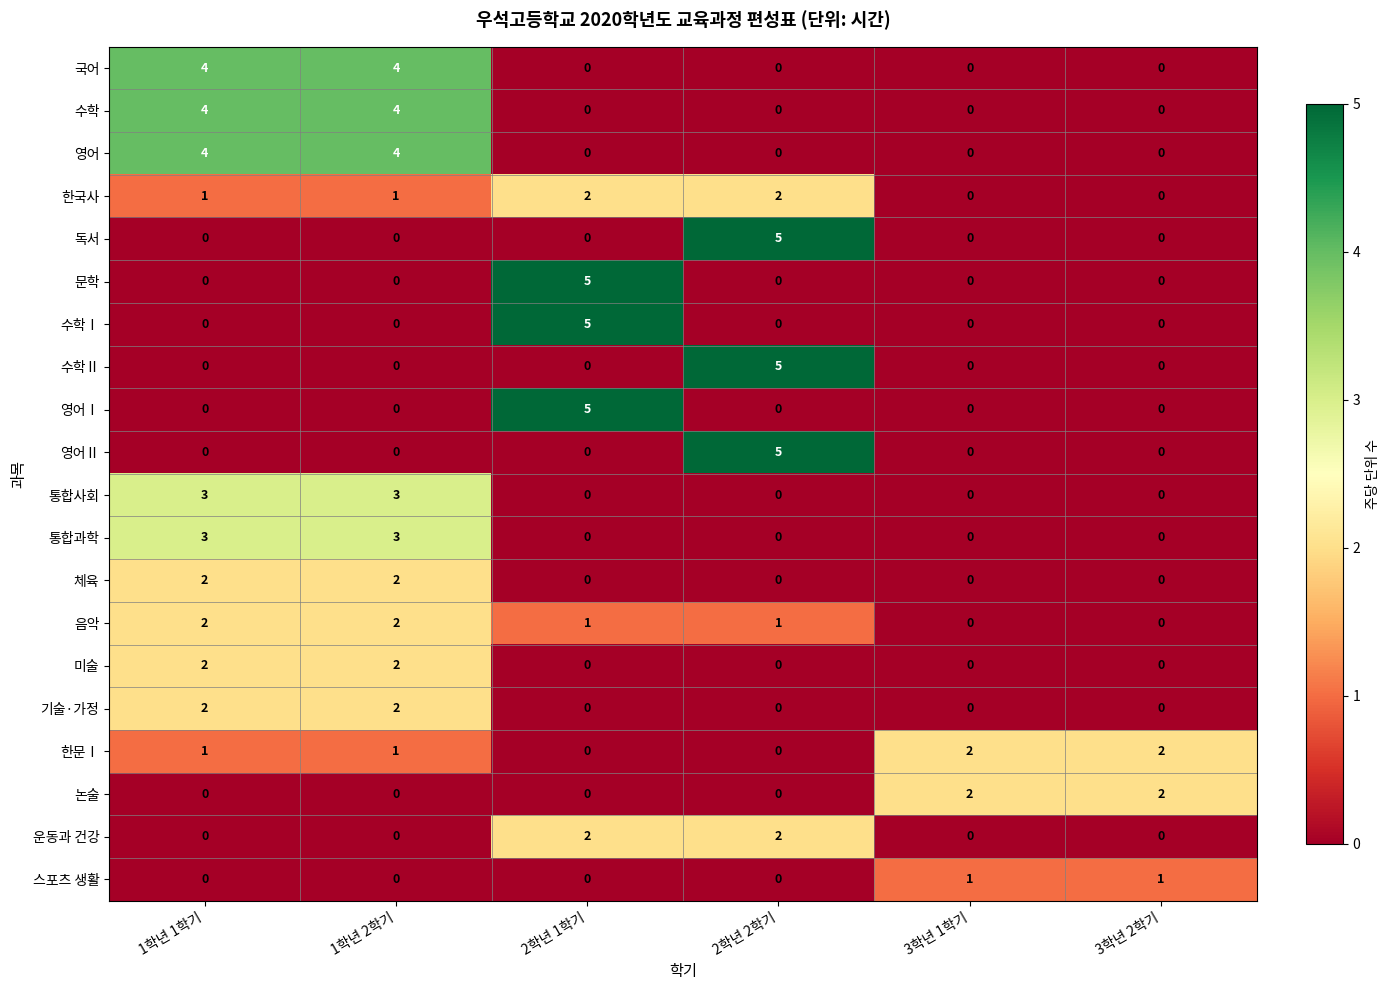

What is the greatest value displayed?

5